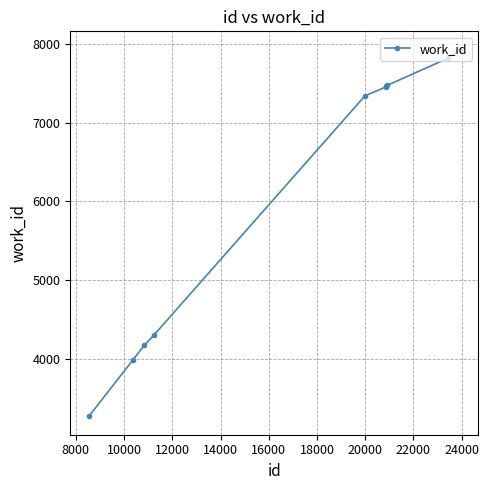

What is the difference between the maximum and minimum values?

4648